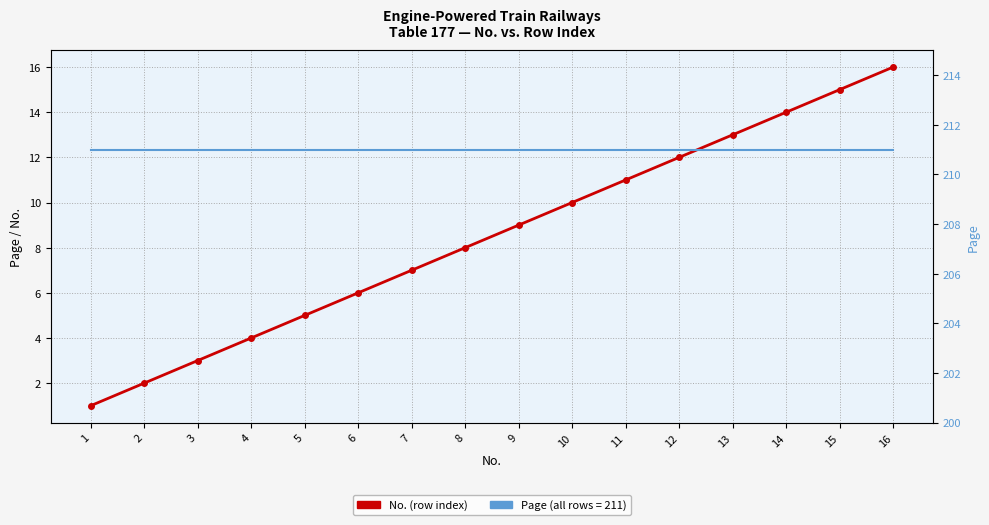

What is the value of the Page point at the 13th from the left?

211